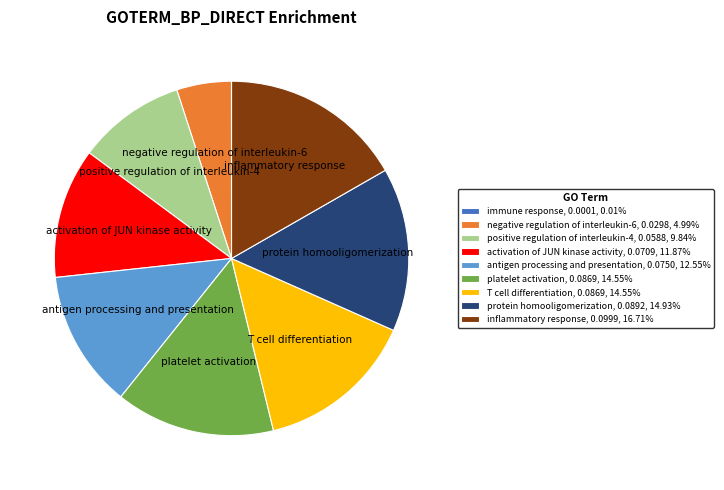

Is the sum of negative regulation of interleukin-6, 0.0298, 4.99% and platelet activation, 0.0869, 14.55% greater than half?

No